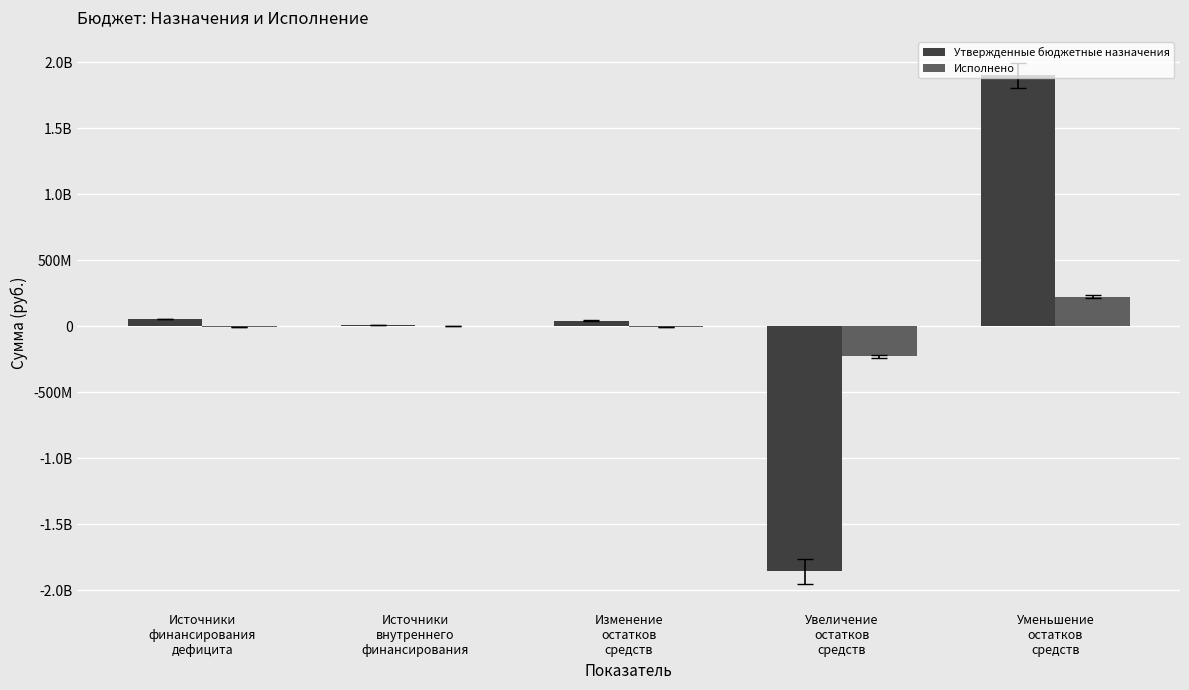

What is the label of the 1st bar from the left?

Источники
финансирования
дефицита